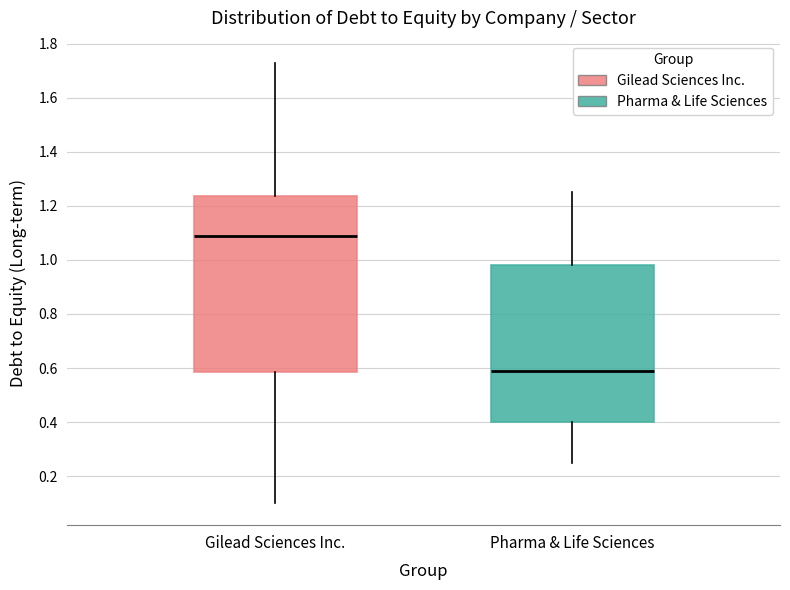

Where does the upper whisker of the box for Gilead Sciences Inc. end on the y-axis? The values are not printed on the chart, so give them approximately, as read against the axis.

1.74